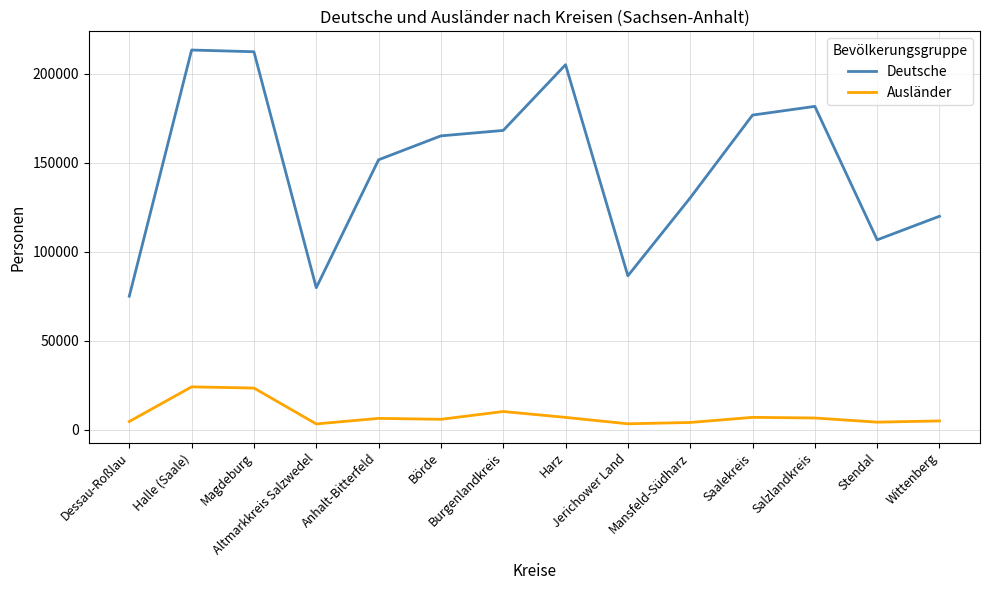

Where does the Ausländer series first go above 6292?

Halle (Saale)